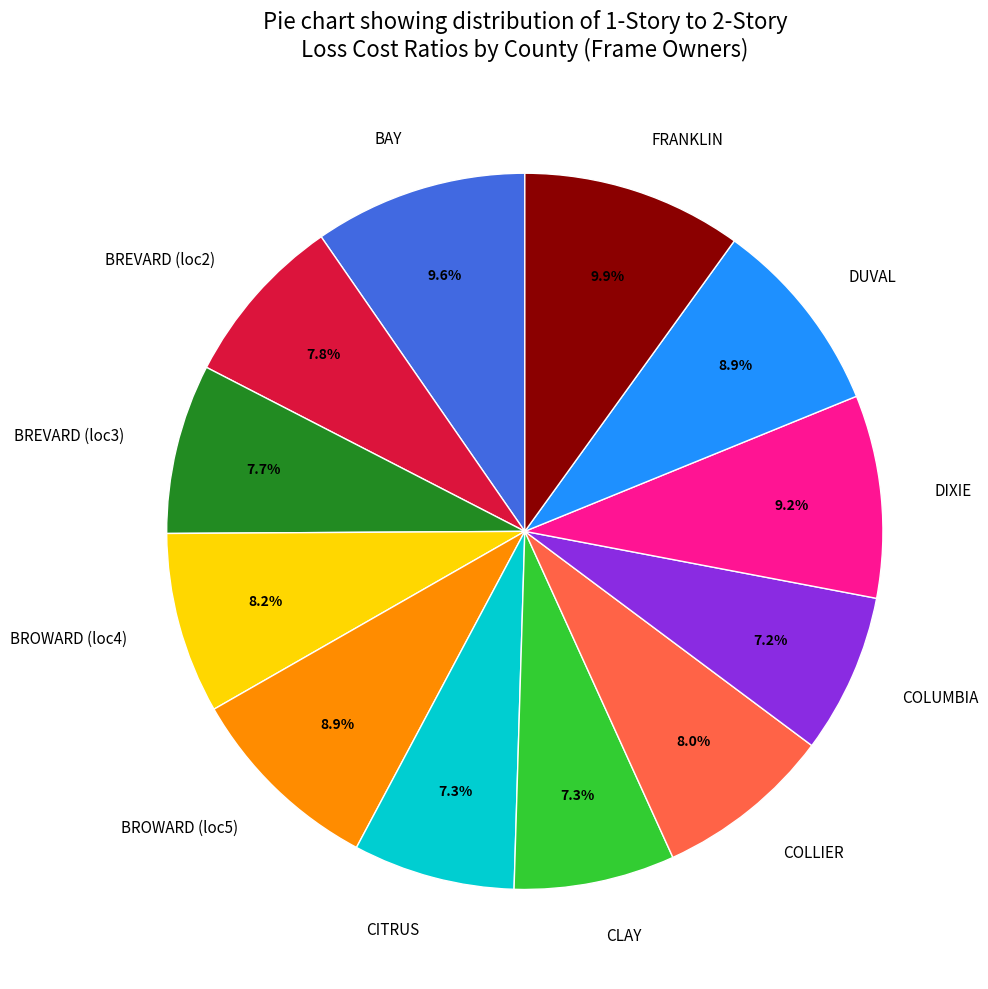

Combined, do BAY and BREVARD (loc2) account for over 50%?

No